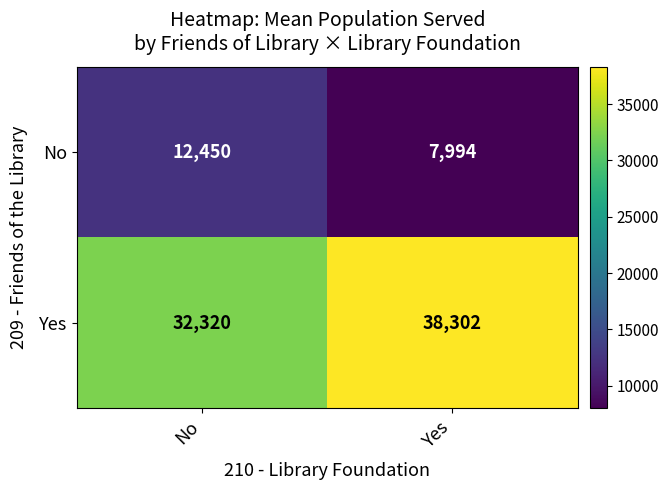

What is the sum of the Yes values at Yes and No?

70622